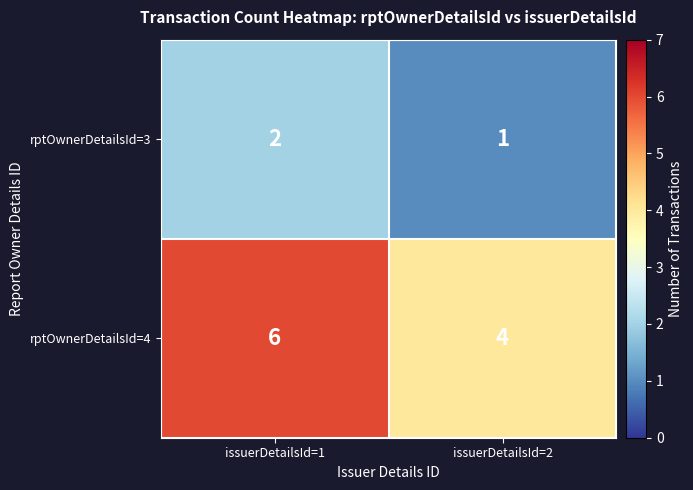

What is the total value across all series at issuerDetailsId=1?

8